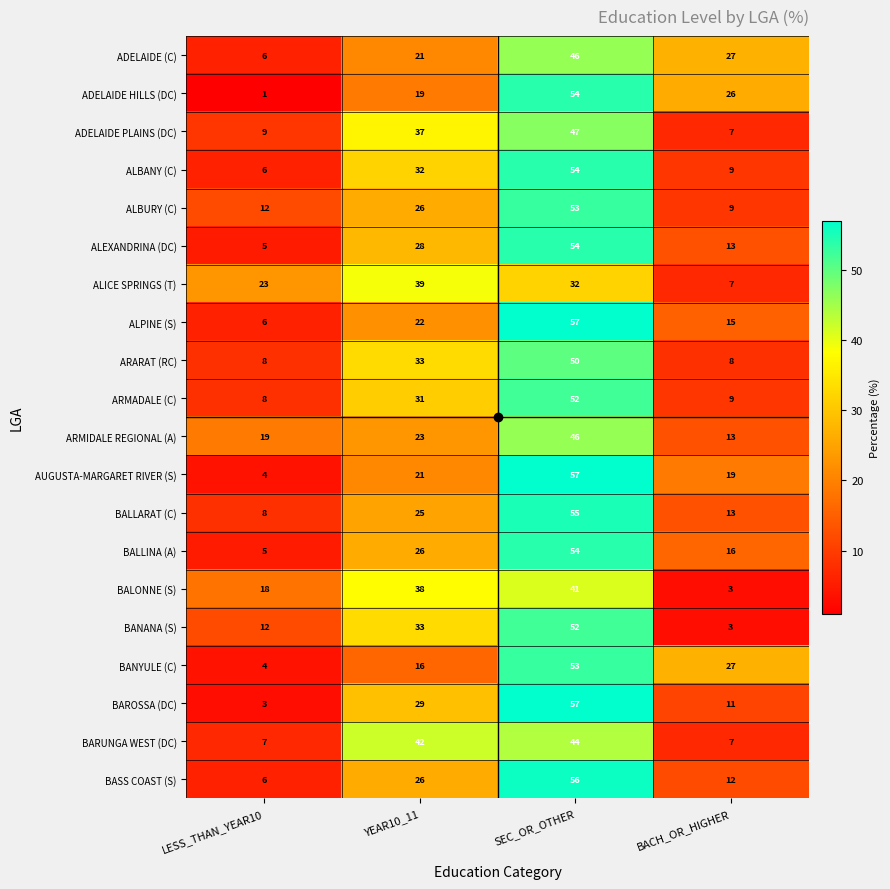

At how many categories does at least one series exceed 3?

4